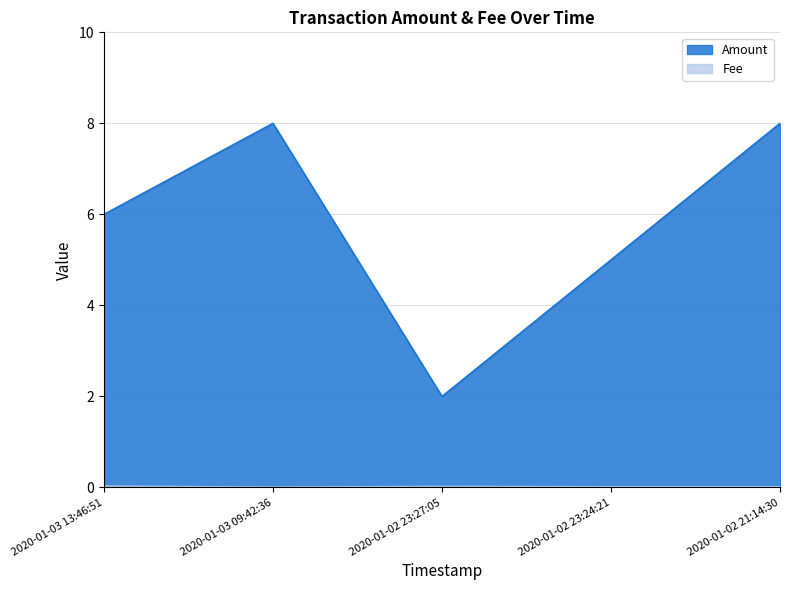

Rank the series by their average value, from lowest to highest.

Fee, Amount